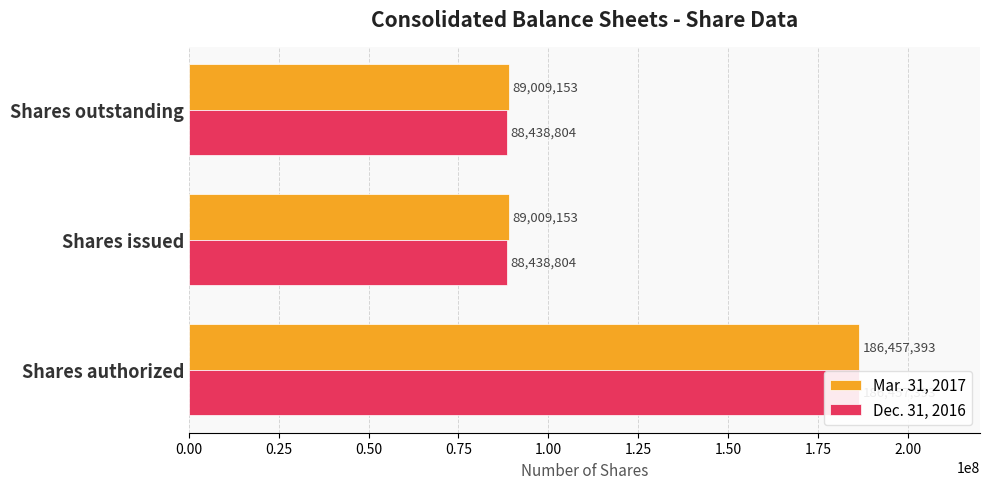

What is the value of the Dec. 31, 2016 bar at the 2nd from the left?

88438804